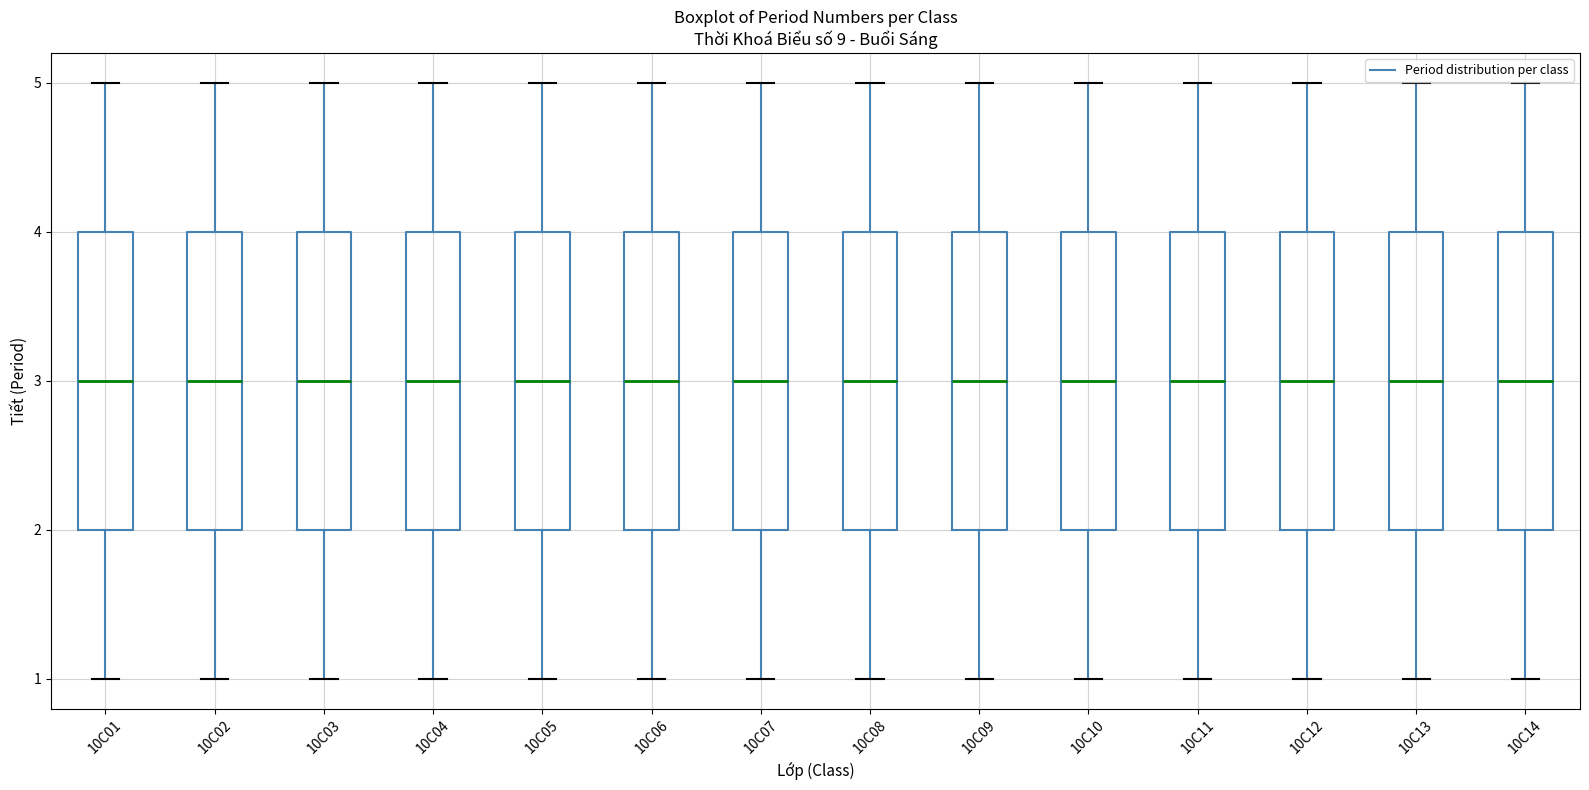

Reading left to right, transcribe this box plot: for each box, give where its median line is, the range the box spans, and where its two whiskers end, as read against the y-axis. The values are not printed on the chart, so give them approximately, as read against the axis.

10C01: median 3, box 2 to 4, whiskers 1 to 5
10C02: median 3, box 2 to 4, whiskers 1 to 5
10C03: median 3, box 2 to 4, whiskers 1 to 5
10C04: median 3, box 2 to 4, whiskers 1 to 5
10C05: median 3, box 2 to 4, whiskers 1 to 5
10C06: median 3, box 2 to 4, whiskers 1 to 5
10C07: median 3, box 2 to 4, whiskers 1 to 5
10C08: median 3, box 2 to 4, whiskers 1 to 5
10C09: median 3, box 2 to 4, whiskers 1 to 5
10C10: median 3, box 2 to 4, whiskers 1 to 5
10C11: median 3, box 2 to 4, whiskers 1 to 5
10C12: median 3, box 2 to 4, whiskers 1 to 5
10C13: median 3, box 2 to 4, whiskers 1 to 5
10C14: median 3, box 2 to 4, whiskers 1 to 5